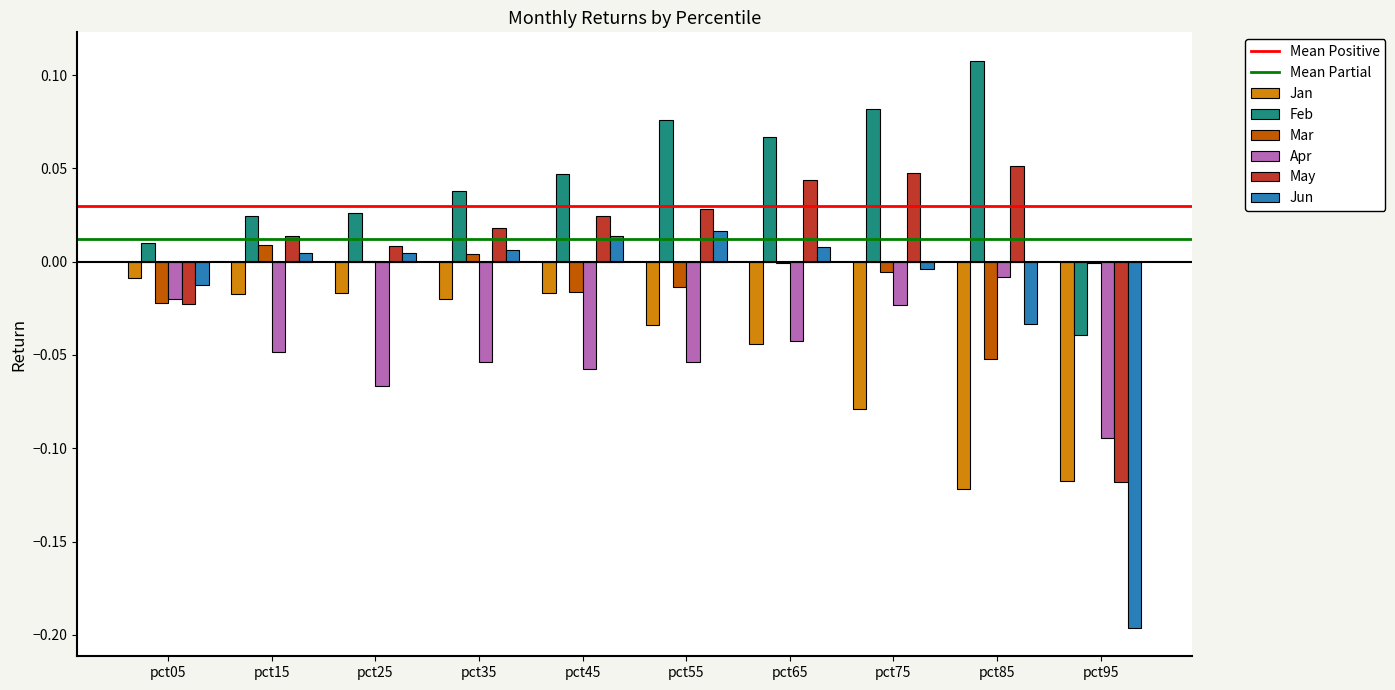

Count the number of categories in the chart.

10